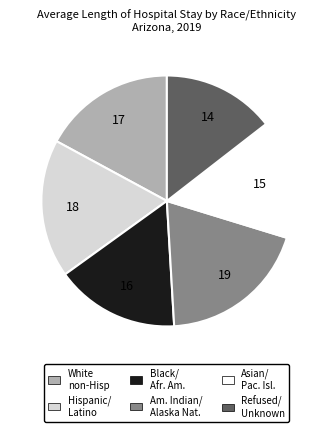

Is there any slice that represents more than half of the pie?

No